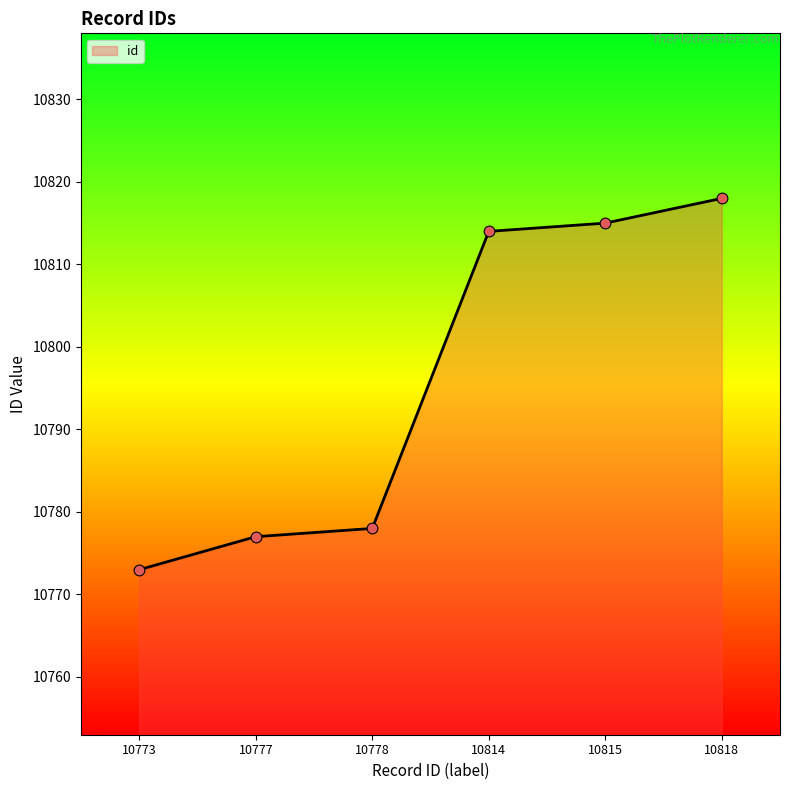

What is the ratio of the value at 10773 to the value at 10778?

1.0